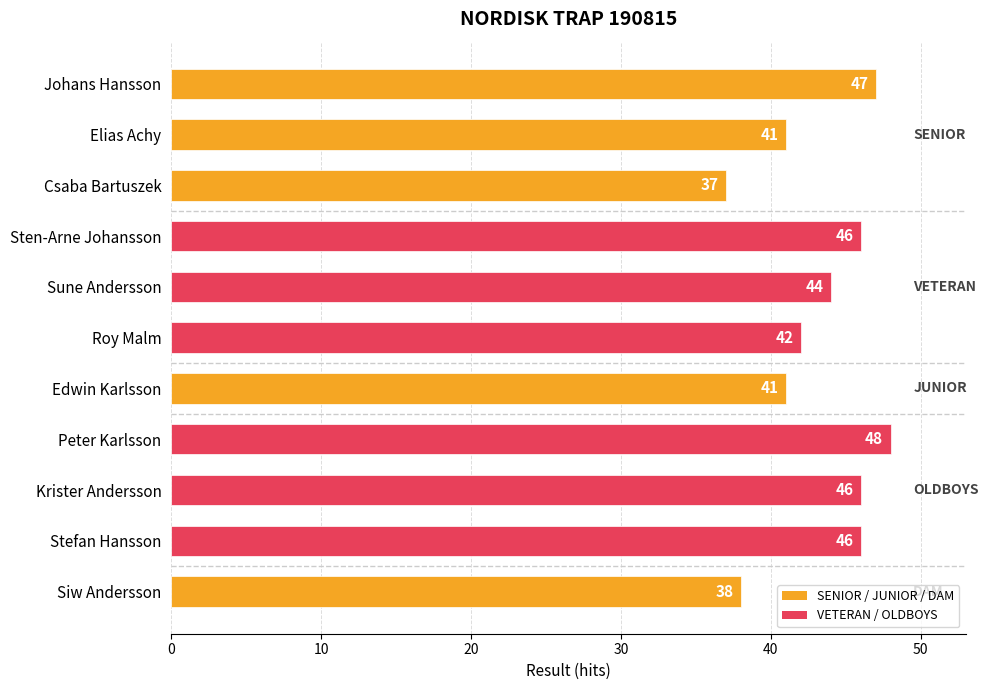

Approximately how many times larger is the value at Csaba Bartuszek compared to Elias Achy?

0.9